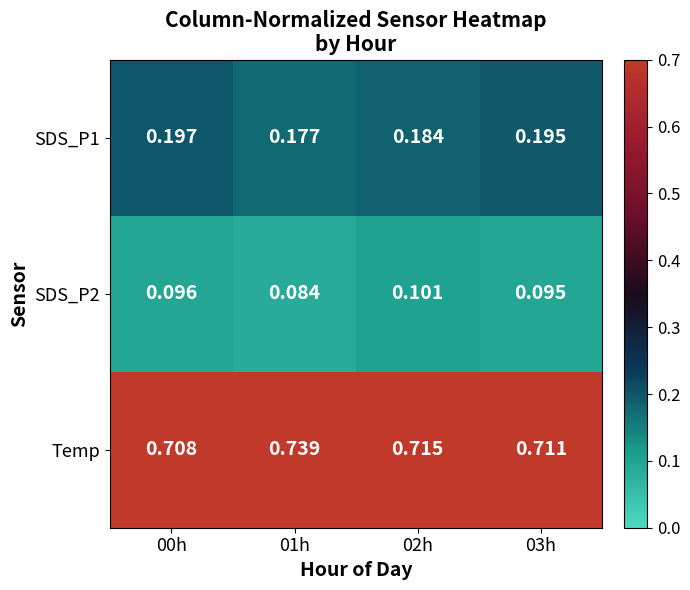

Which series has the widest spread of values?

Temp